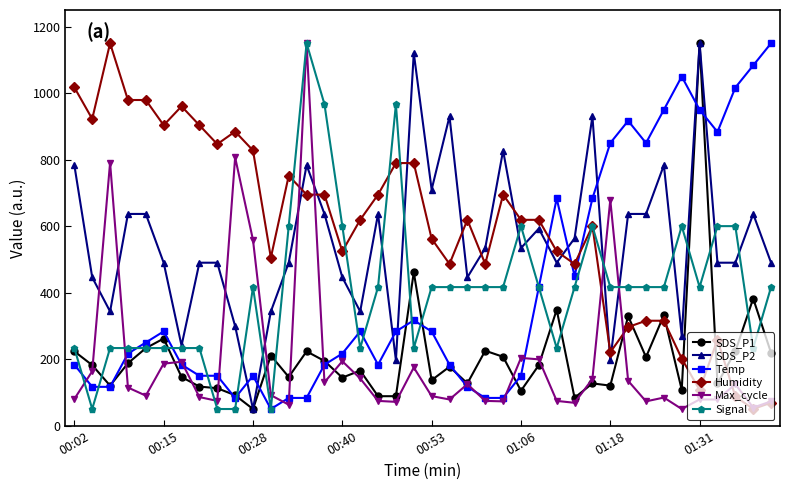

What is the maximum value shown in the chart?

1150.0